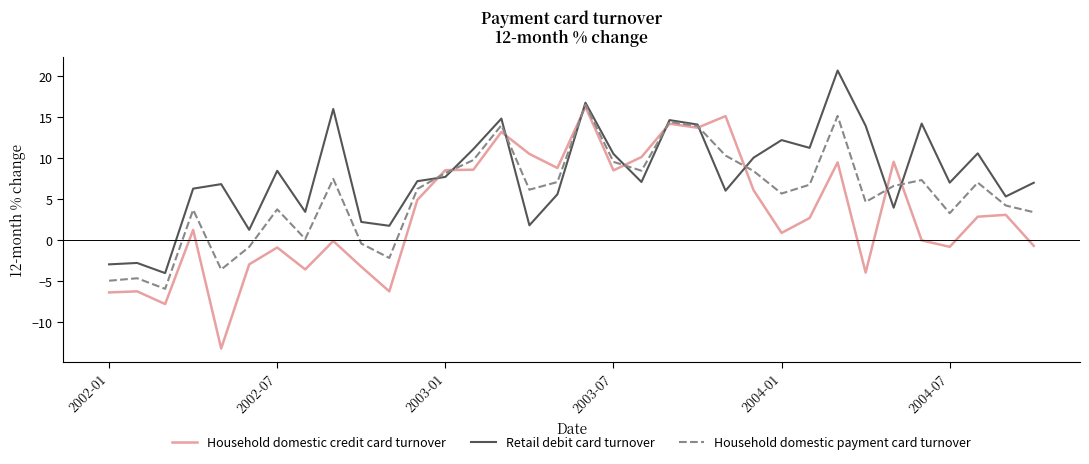

True or false: Household domestic payment card turnover and Household domestic credit card turnover cross at least once.

True